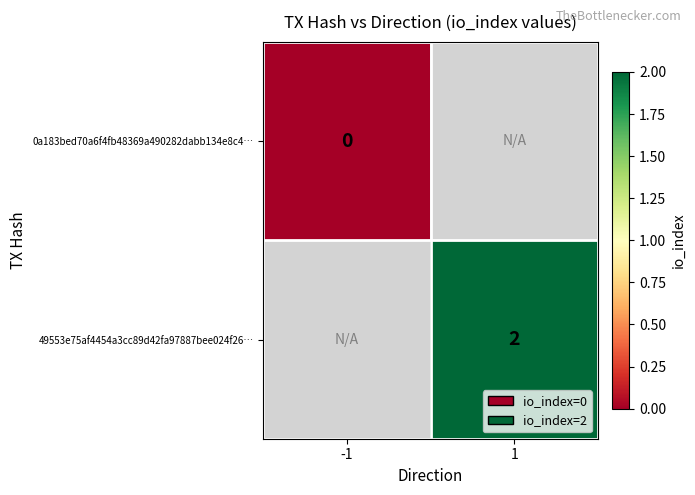

At which category does the chart reach its minimum across all series?

-1